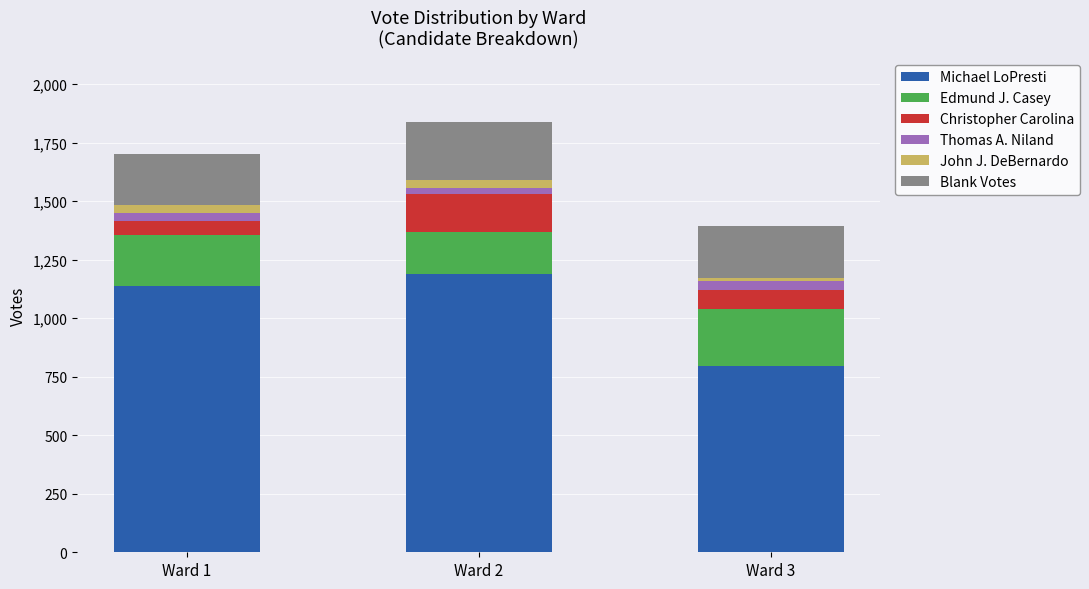

What is the difference between the second highest and minimum values in the Michael LoPresti series?

342